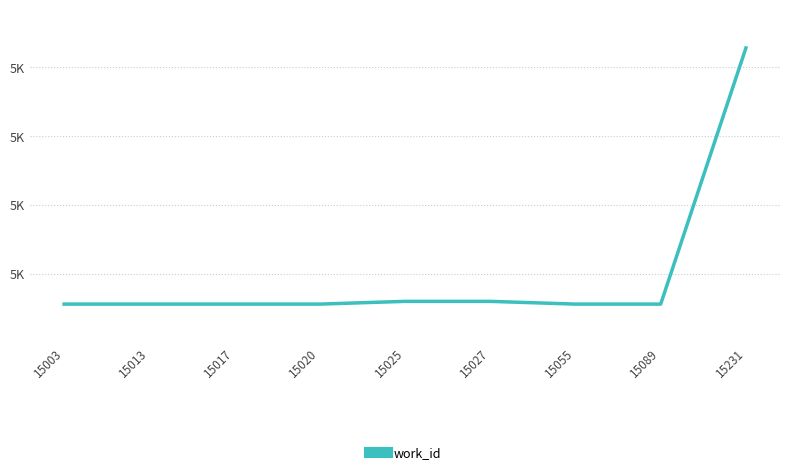

Is this an area chart (filled region under the line)?

No